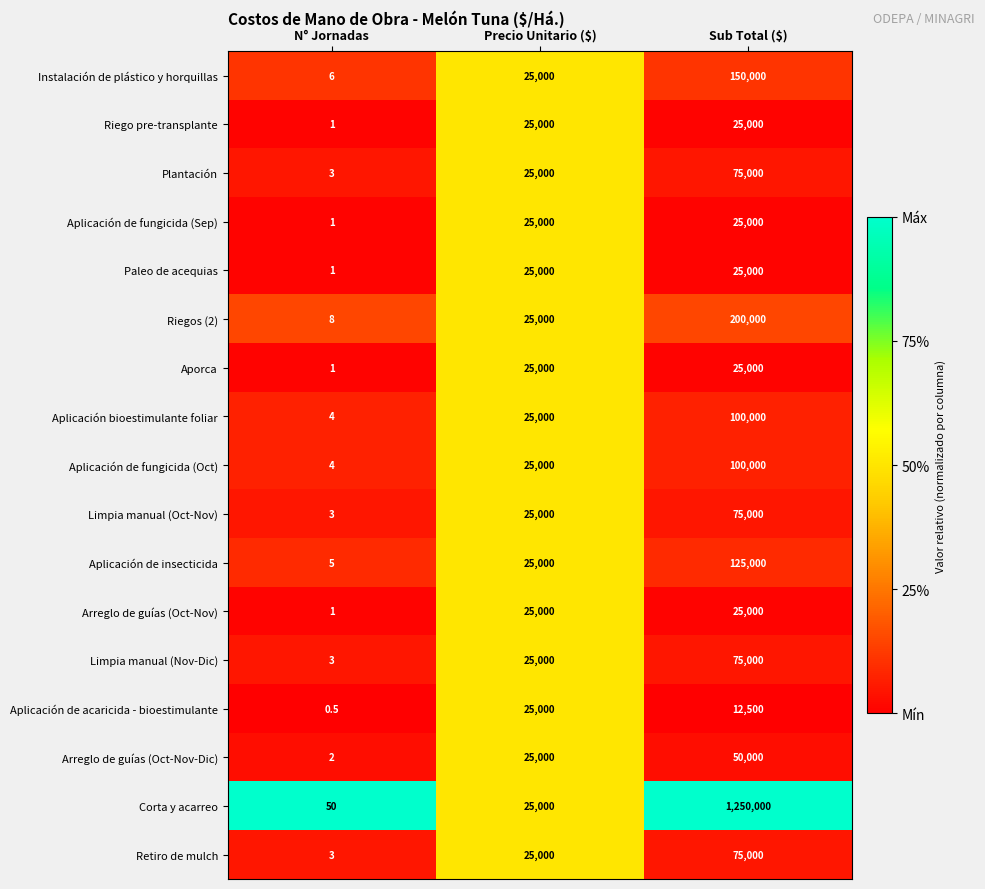

What is the sum of the Paleo de acequias values at Sub Total ($) and N° Jornadas?

25001.0